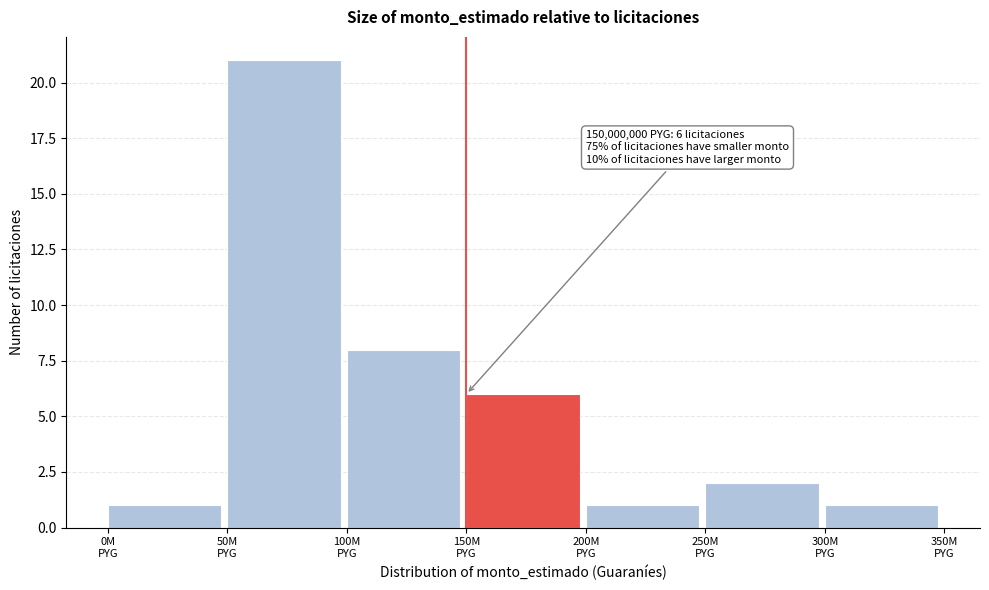

Reading left to right, what are all the values shown in this chart?

1	21	8	6	1	2	1